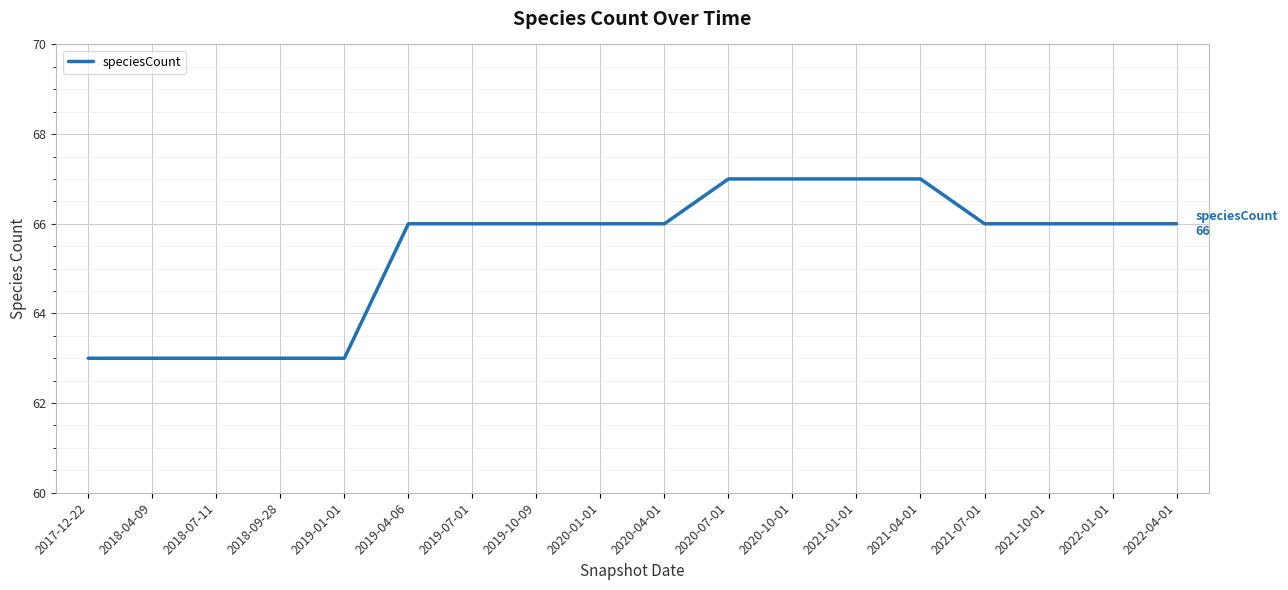

Is it true that the value at 2021-10-01 is 99?

False